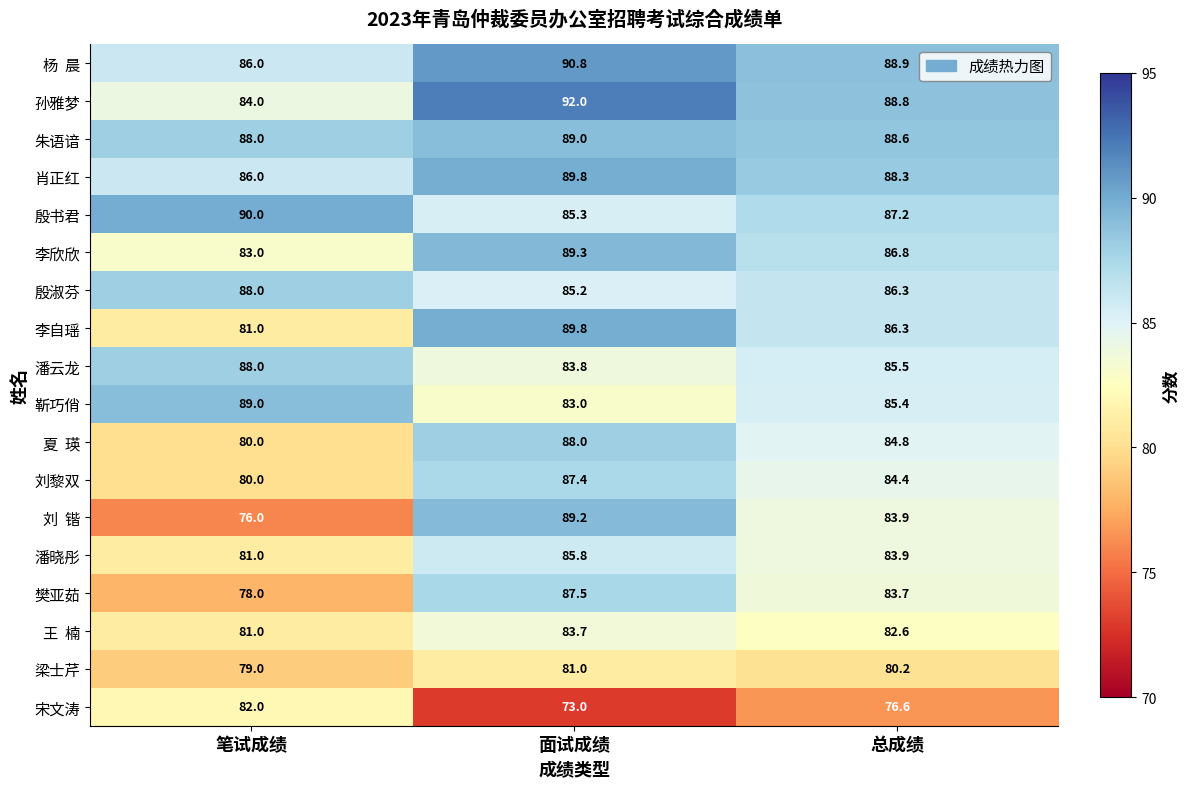

At which category is the sum across all series the highest?

面试成绩